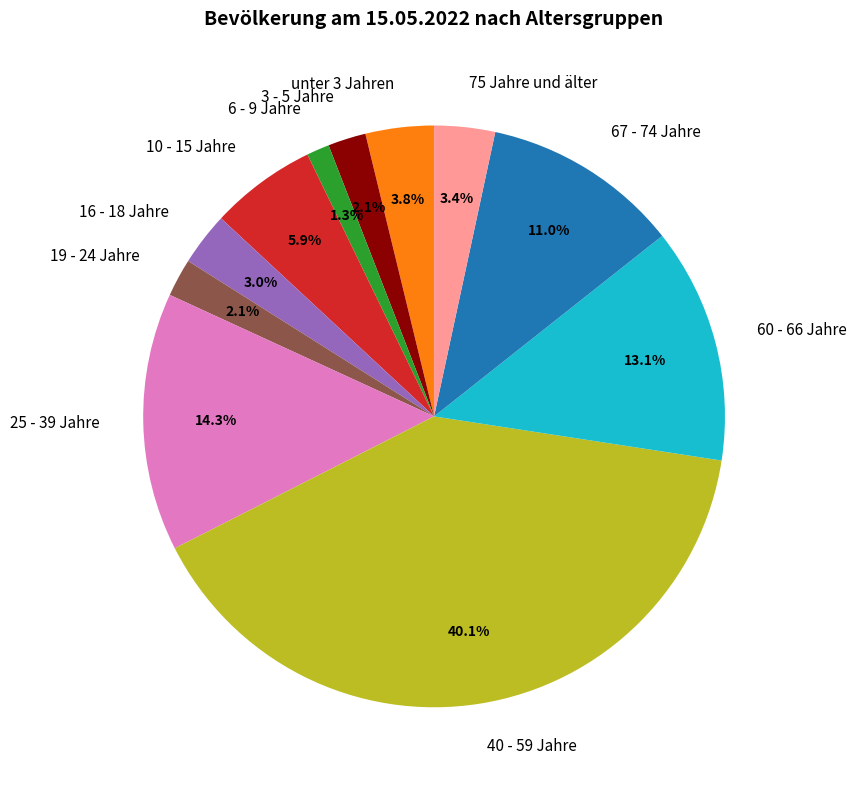

Which has a higher value, 16 - 18 Jahre or 25 - 39 Jahre?

25 - 39 Jahre